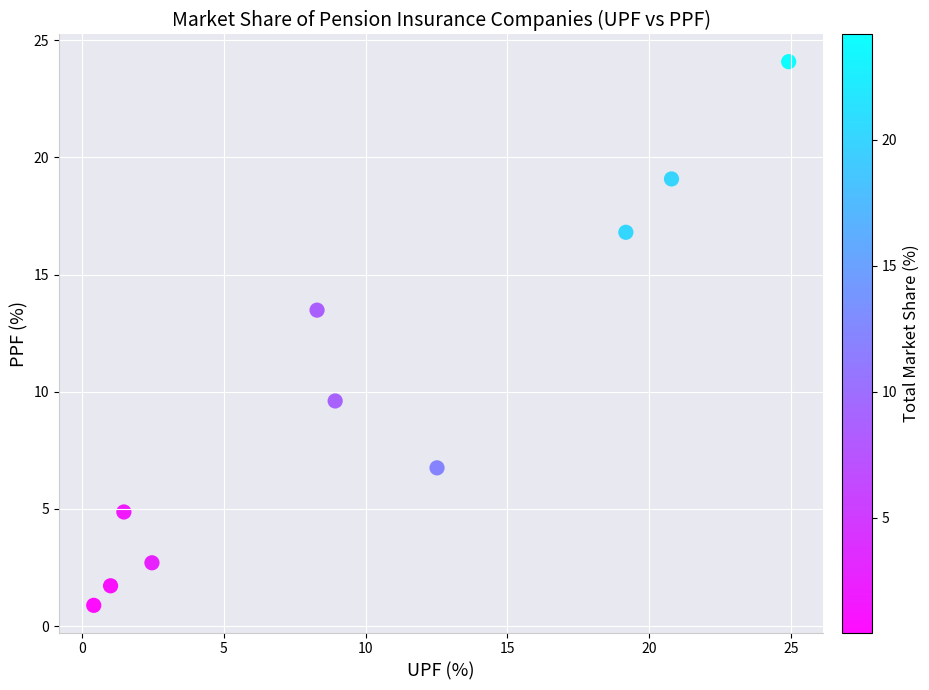

What Y value in the scatter plot is closest to 12?

13.5